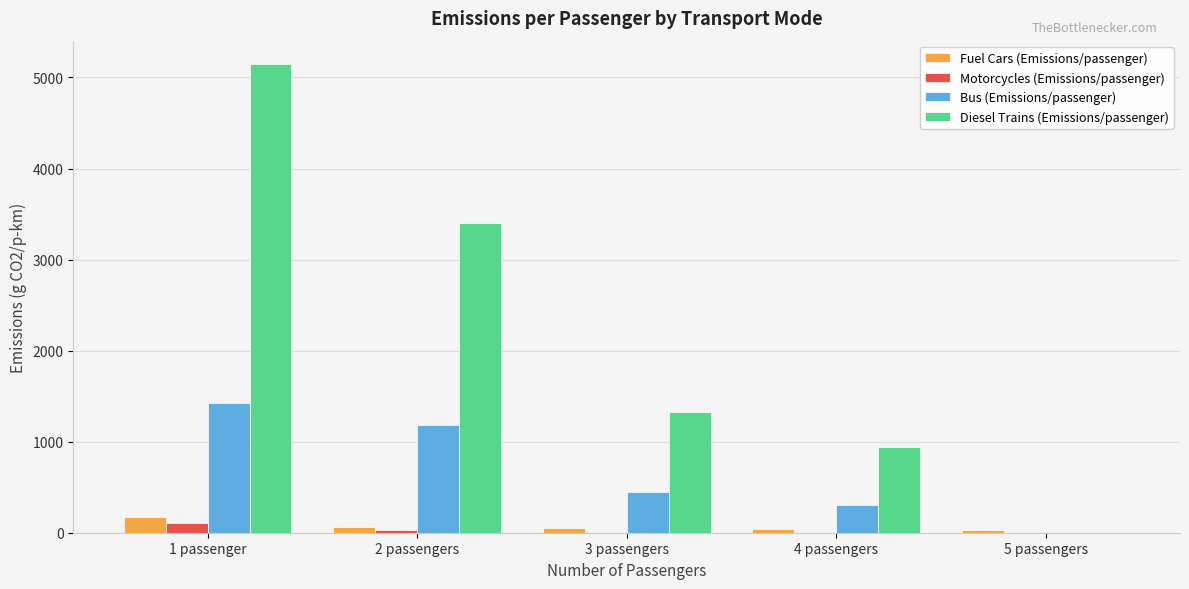

Between 1 passenger and 2 passengers, which series saw the biggest shift?

Diesel Trains (Emissions/passenger)